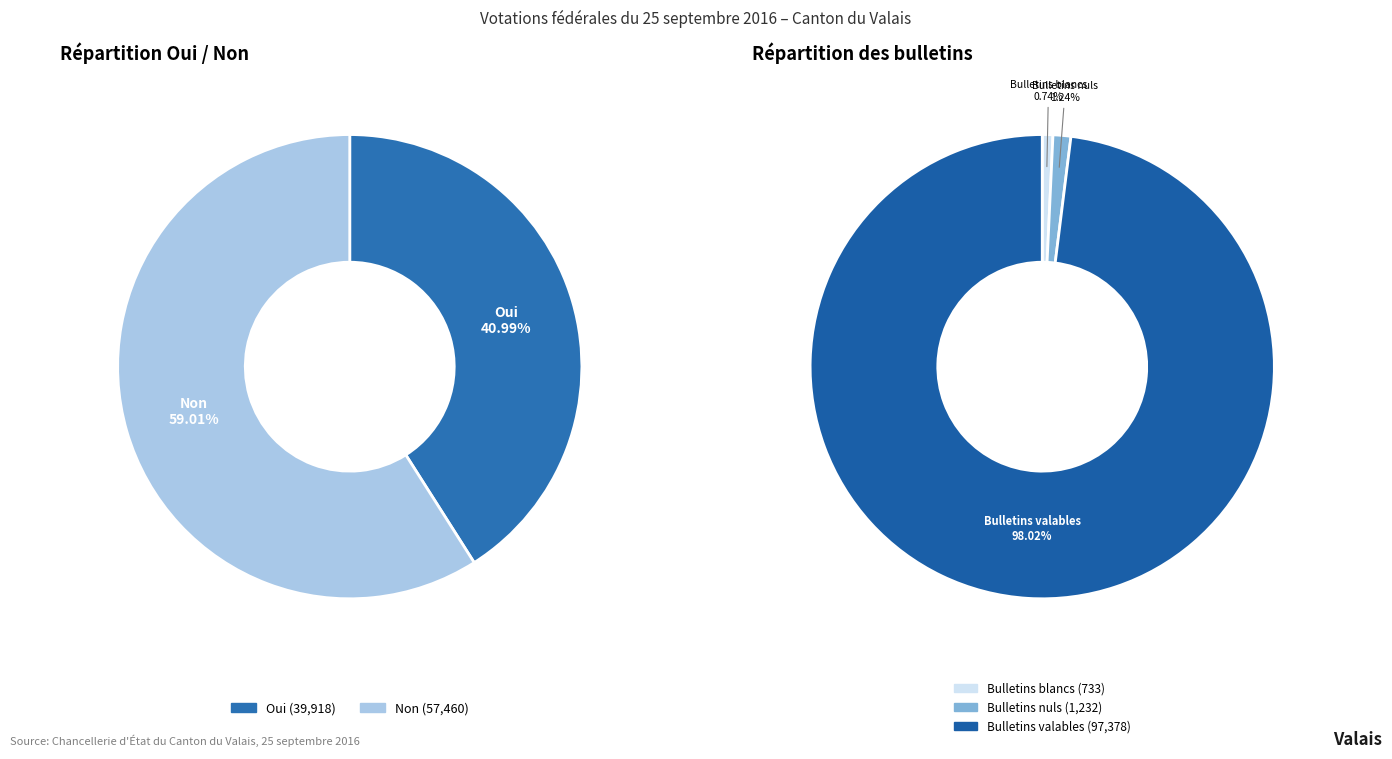

Does Non represent more than half of the total?

Yes